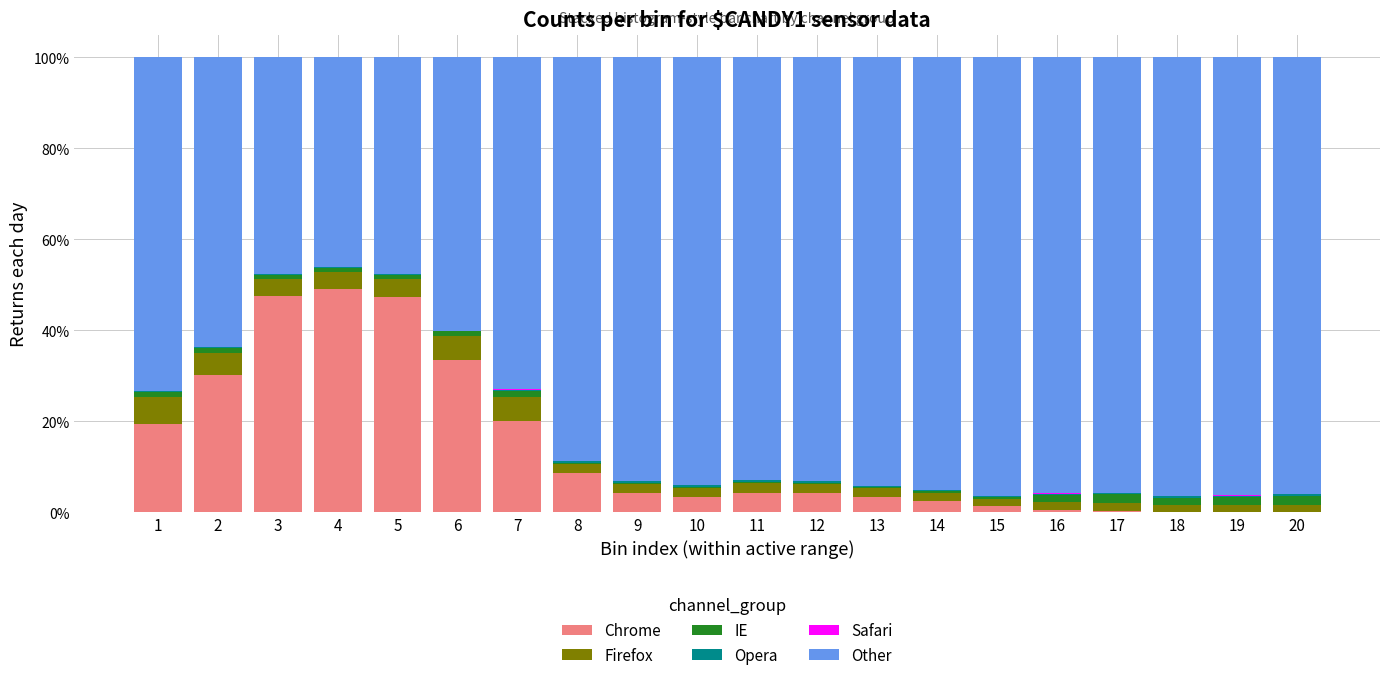

Is it true that Chrome equals 0.6 at 16?

True